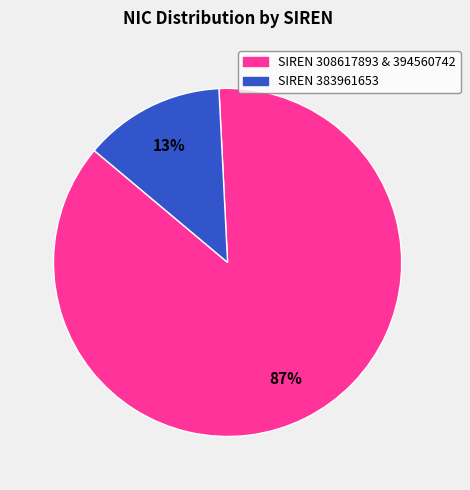

Which has a higher value, SIREN 308617893 & 394560742 or SIREN 383961653?

SIREN 308617893 & 394560742